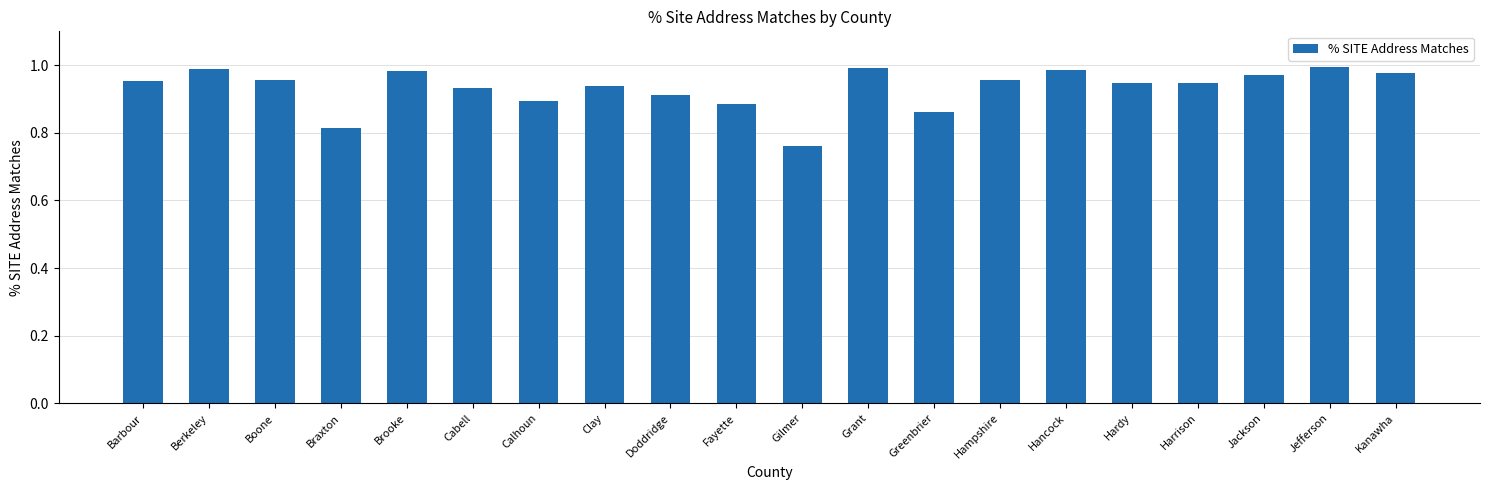

The chart shows a value of 1.0 at Hancock. True or false?

True